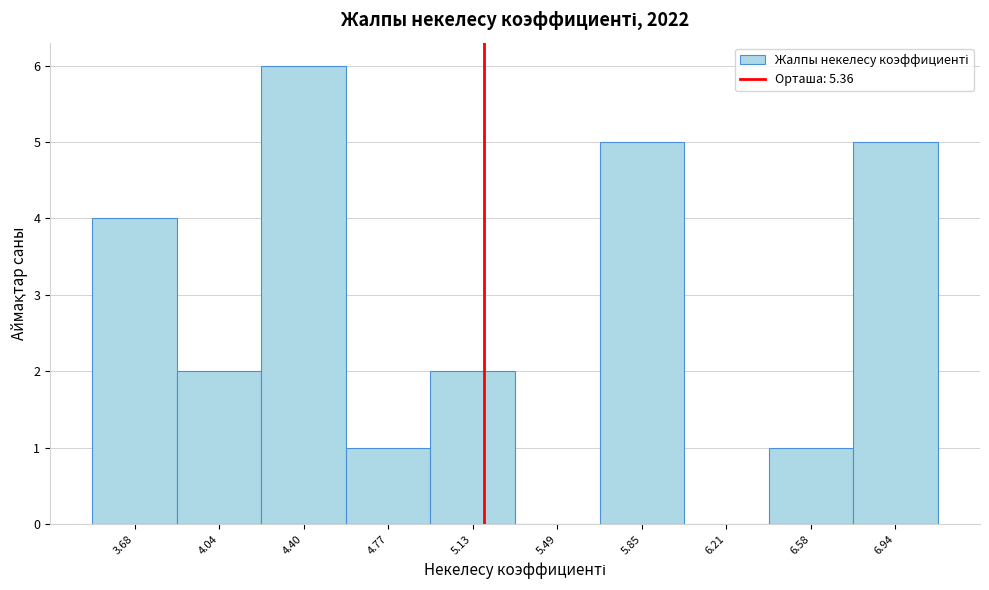

Reading left to right, what are all the values shown in this chart?

3.68=4	4.04=2	4.40=6	4.77=1	5.13=2	5.49=0	5.85=5	6.21=0	6.58=1	6.94=5